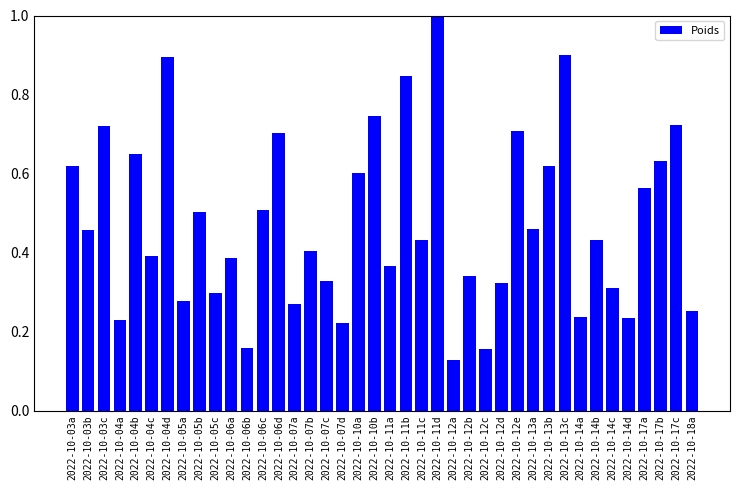

Which label corresponds to the largest value in the chart?

2022-10-11d